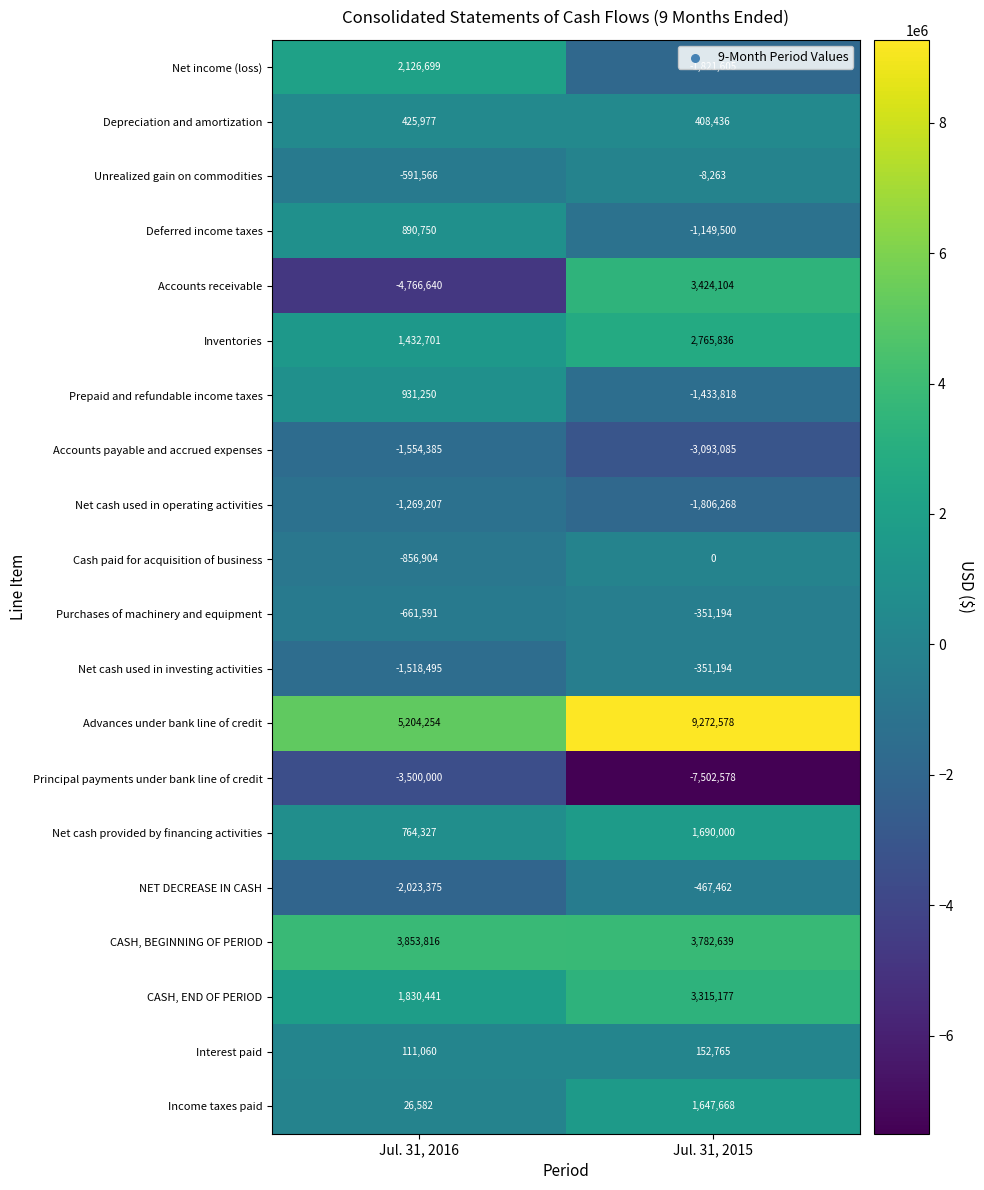

What is the difference between the highest and lowest values at Jul. 31, 2016?

9970894